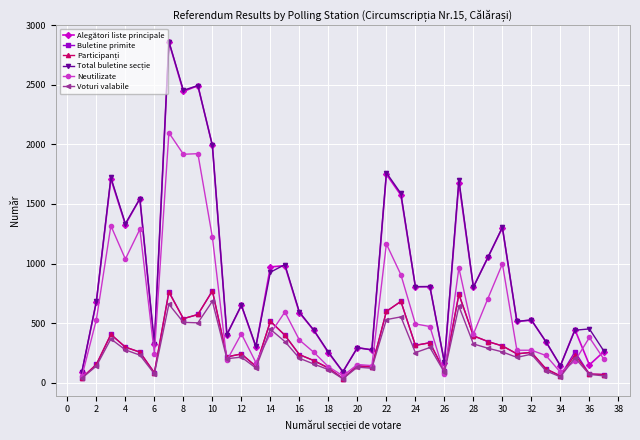

True or false: Alegători liste principale has more than 1 points higher than both neighbors.

True